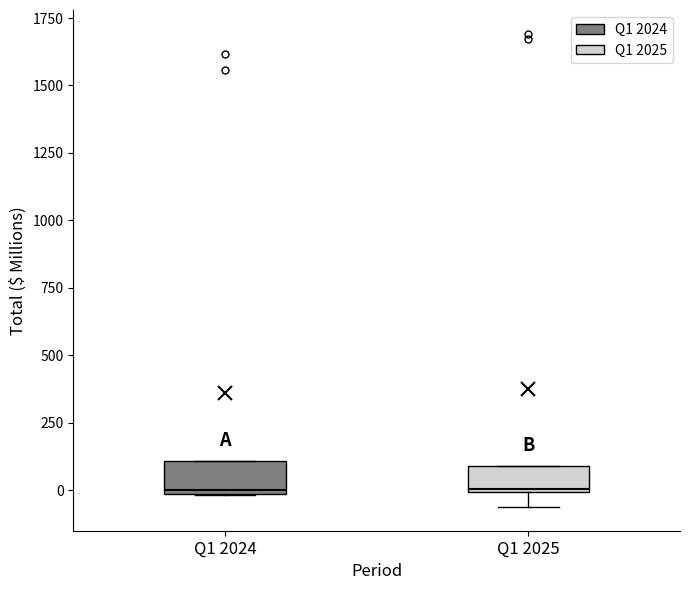

Where is the lower edge of the box for Q1 2024 on the y-axis? The values are not printed on the chart, so give them approximately, as read against the axis.

0